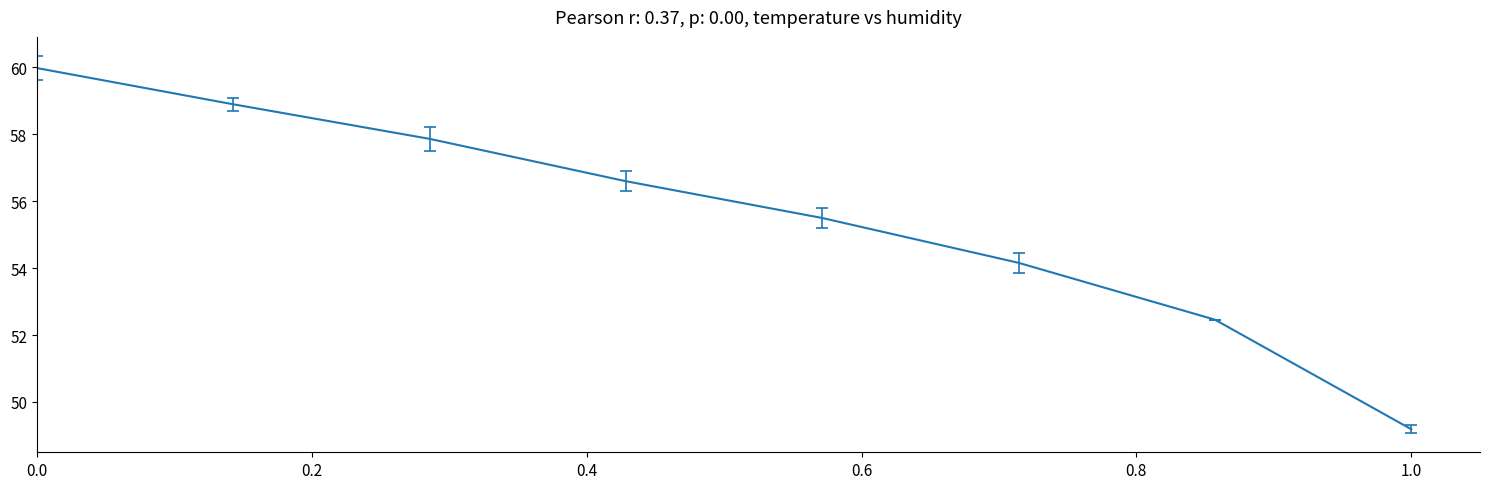

What is the average value?

55.6